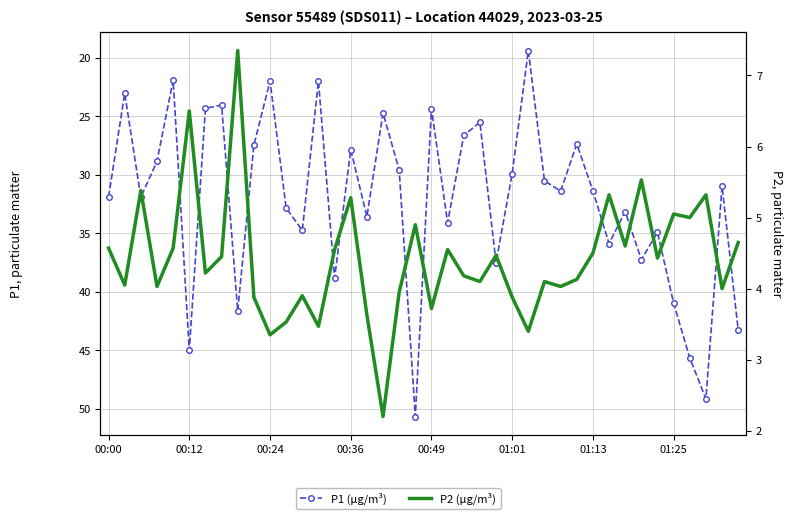

True or false: P1 and P2 cross at least once.

False